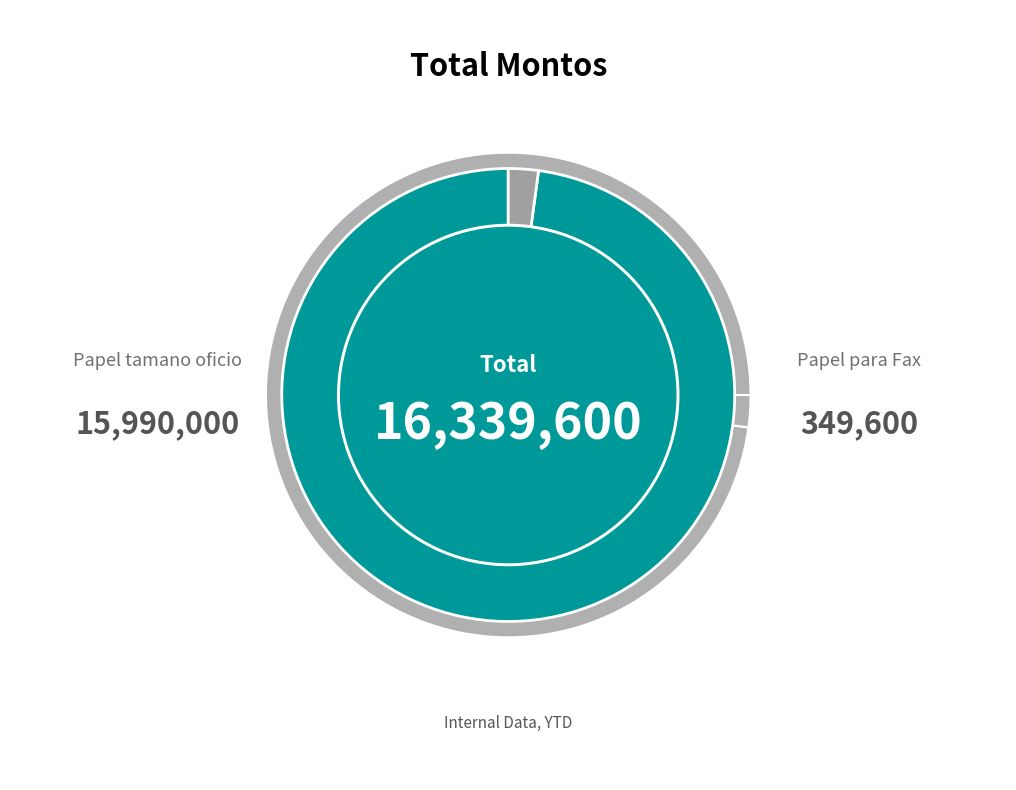

True or false: Papel para Fax accounts for 8% of the total.

False